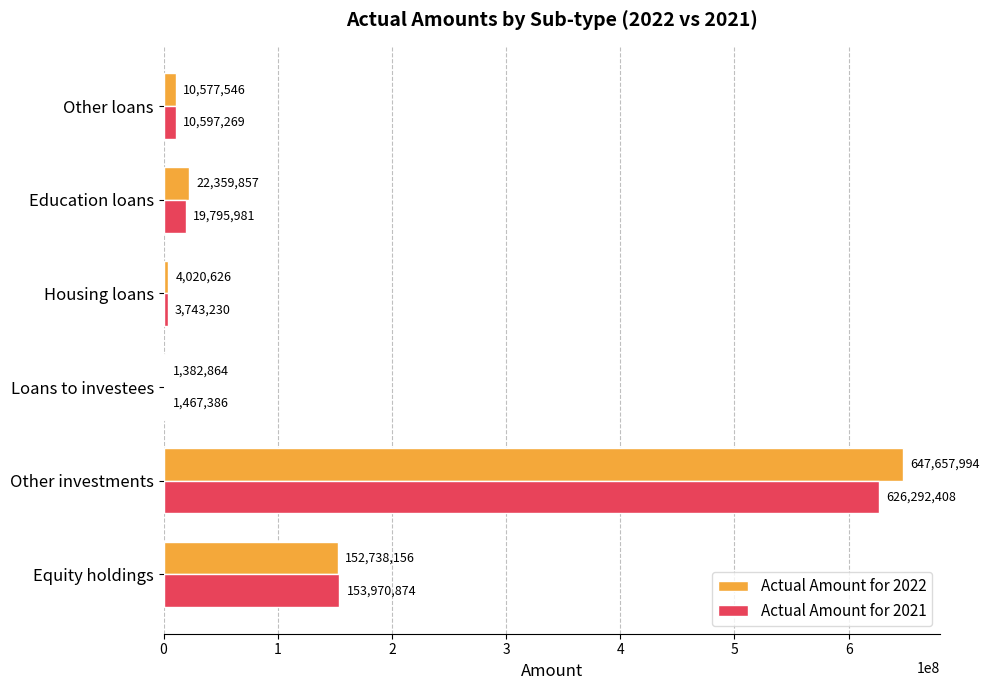

What is the total value across all series at Education loans?

42155838